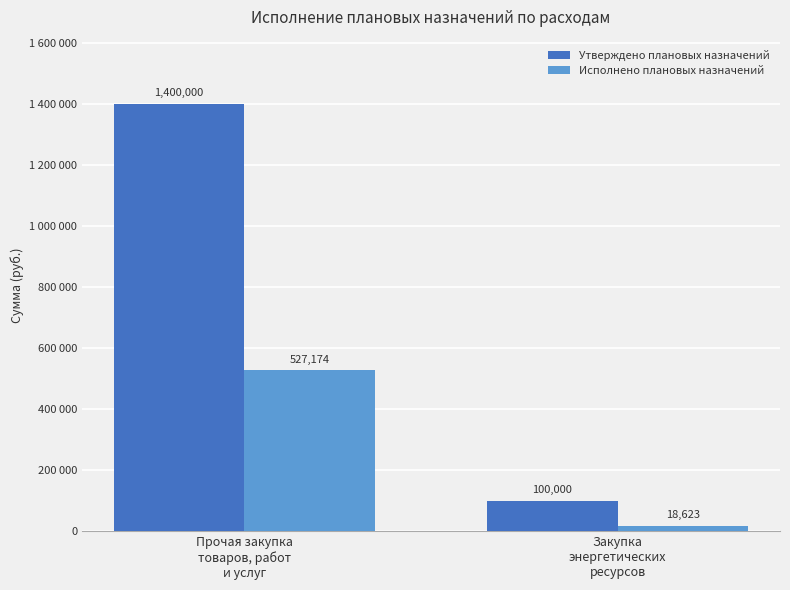

At which label is Исполнено плановых назначений closest to 272898?

Закупка
энергетических
ресурсов